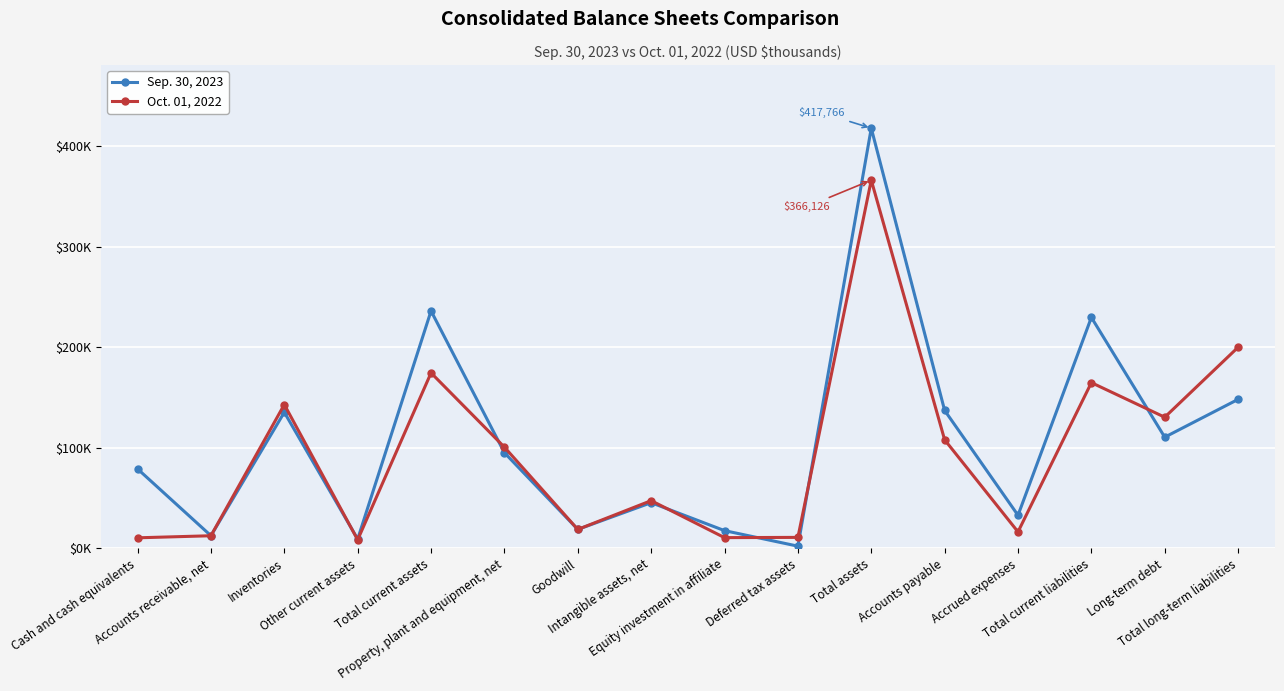

Where do Sep. 30, 2023 and Oct. 01, 2022 first cross each other?

Accounts receivable, net and Inventories